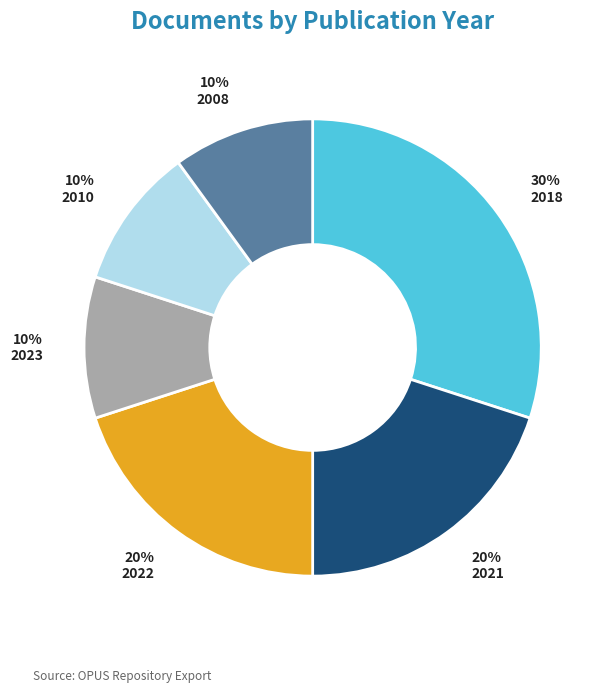

To the nearest percent, what is the difference between the largest and smallest slice percentages?

20%